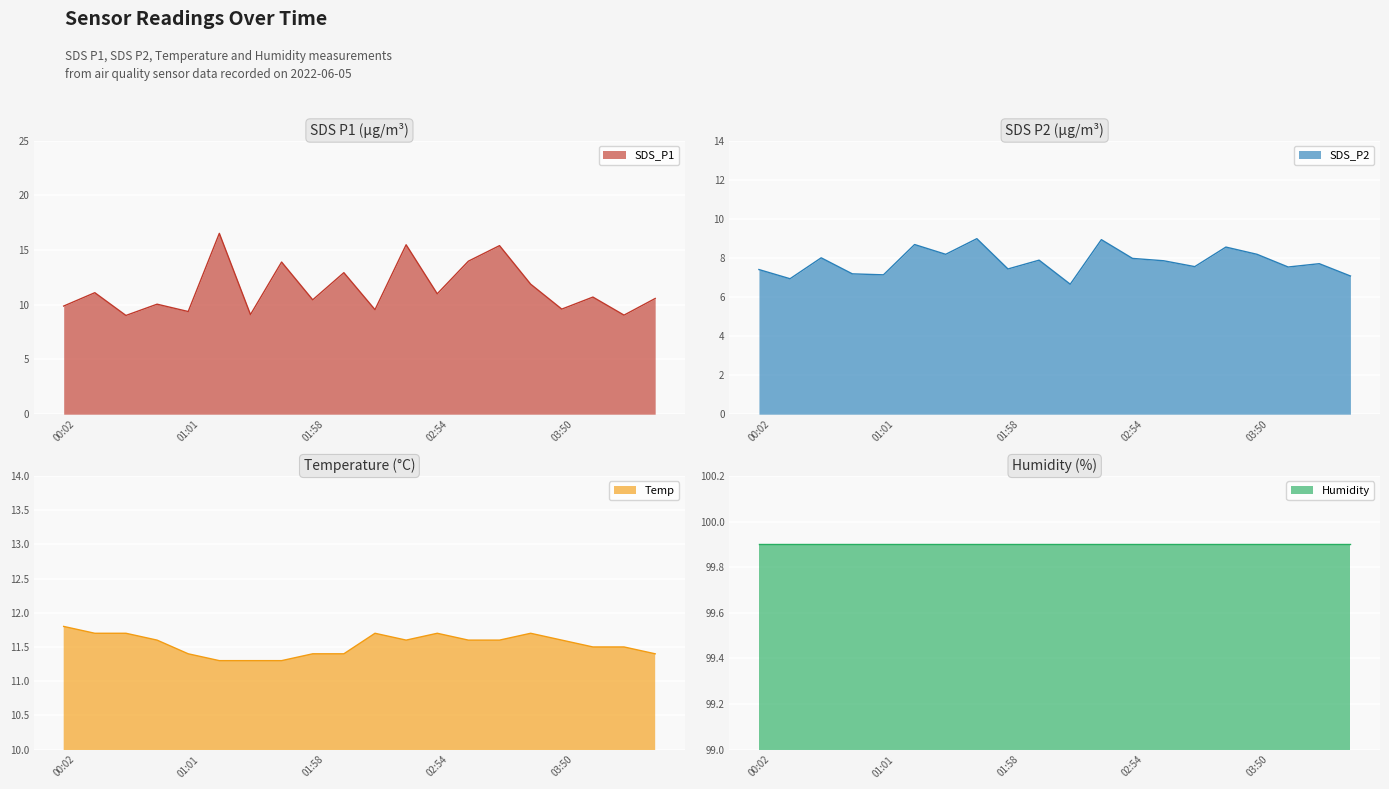

The SDS_P1 series shows 9.6 at 03:50. True or false?

True